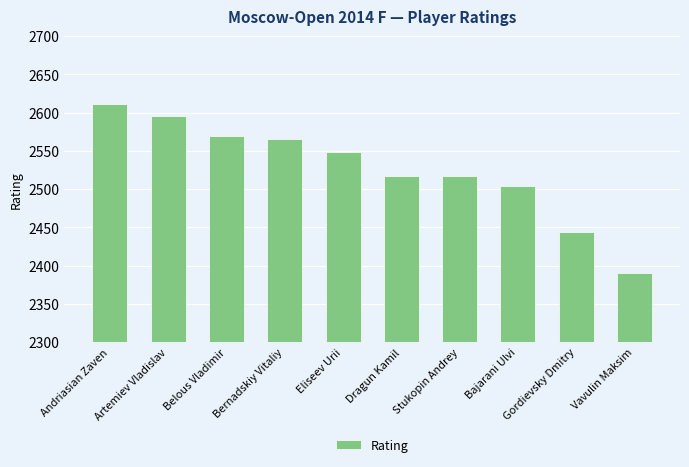

What is the maximum value shown in the chart?

2611